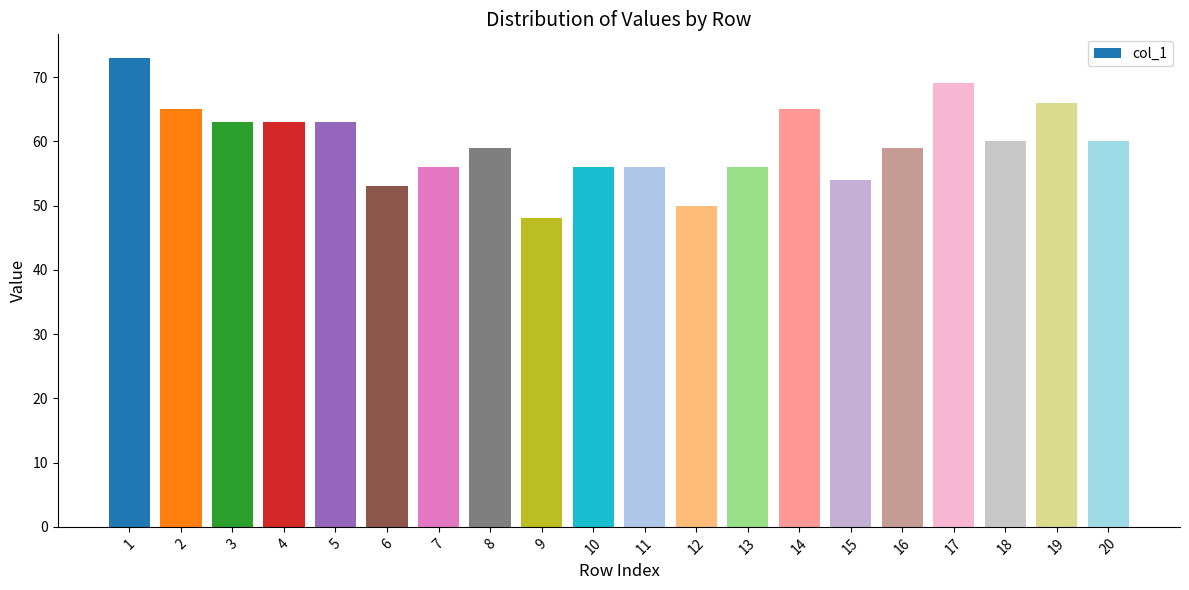

What is the sum of the values at 9 and 6?

101